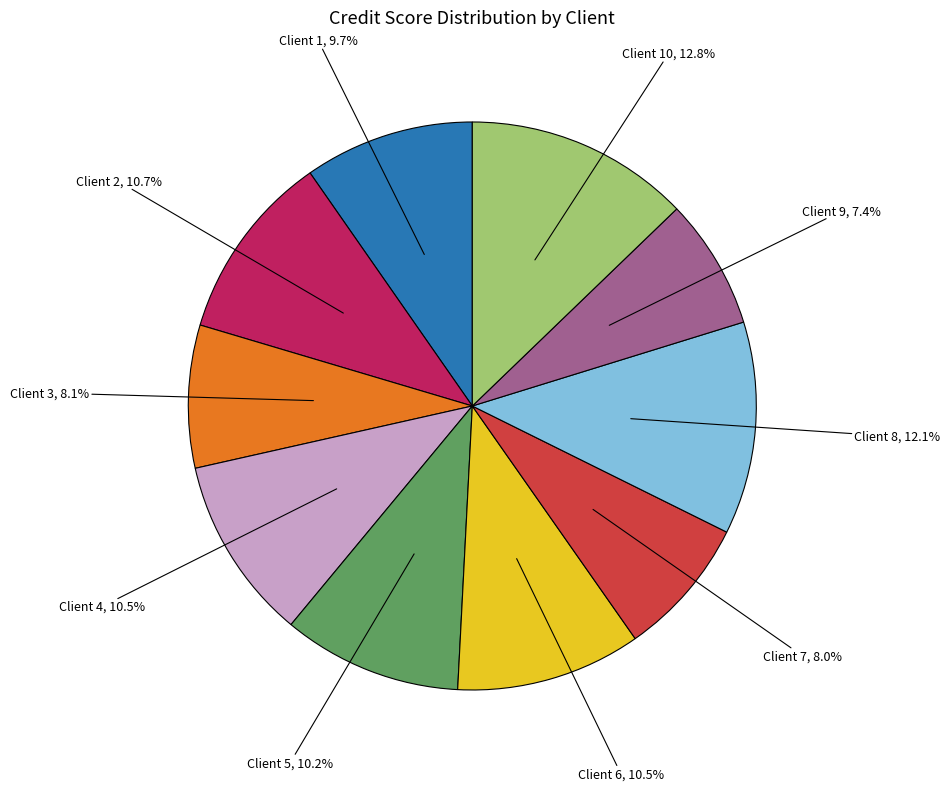

How many slices are in this pie chart?

10